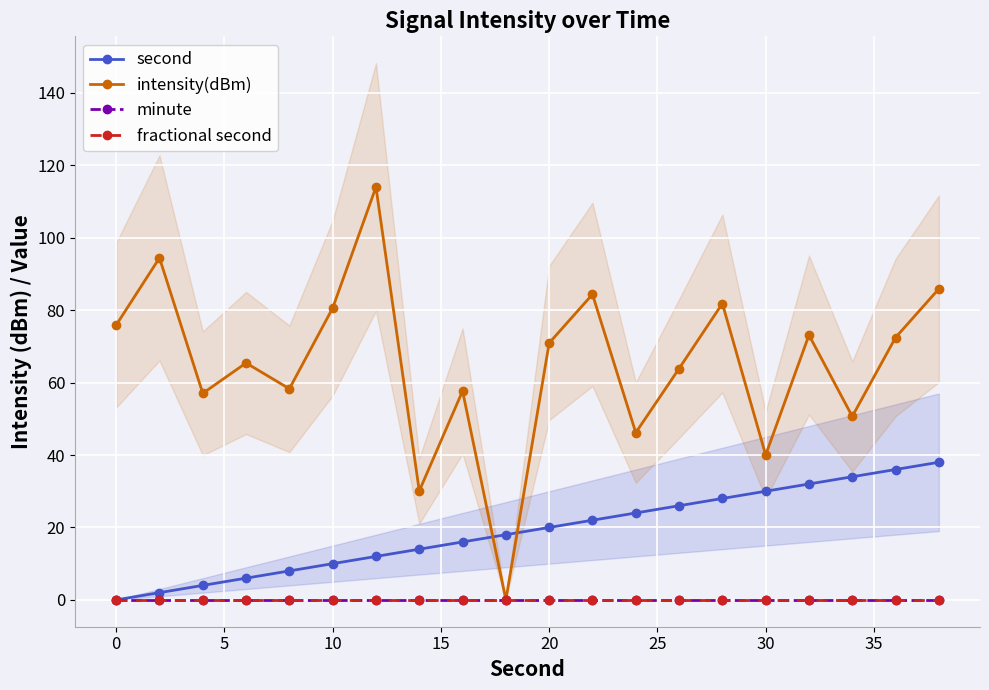

How many interior local peaks does the intensity(dBm) series have?

7